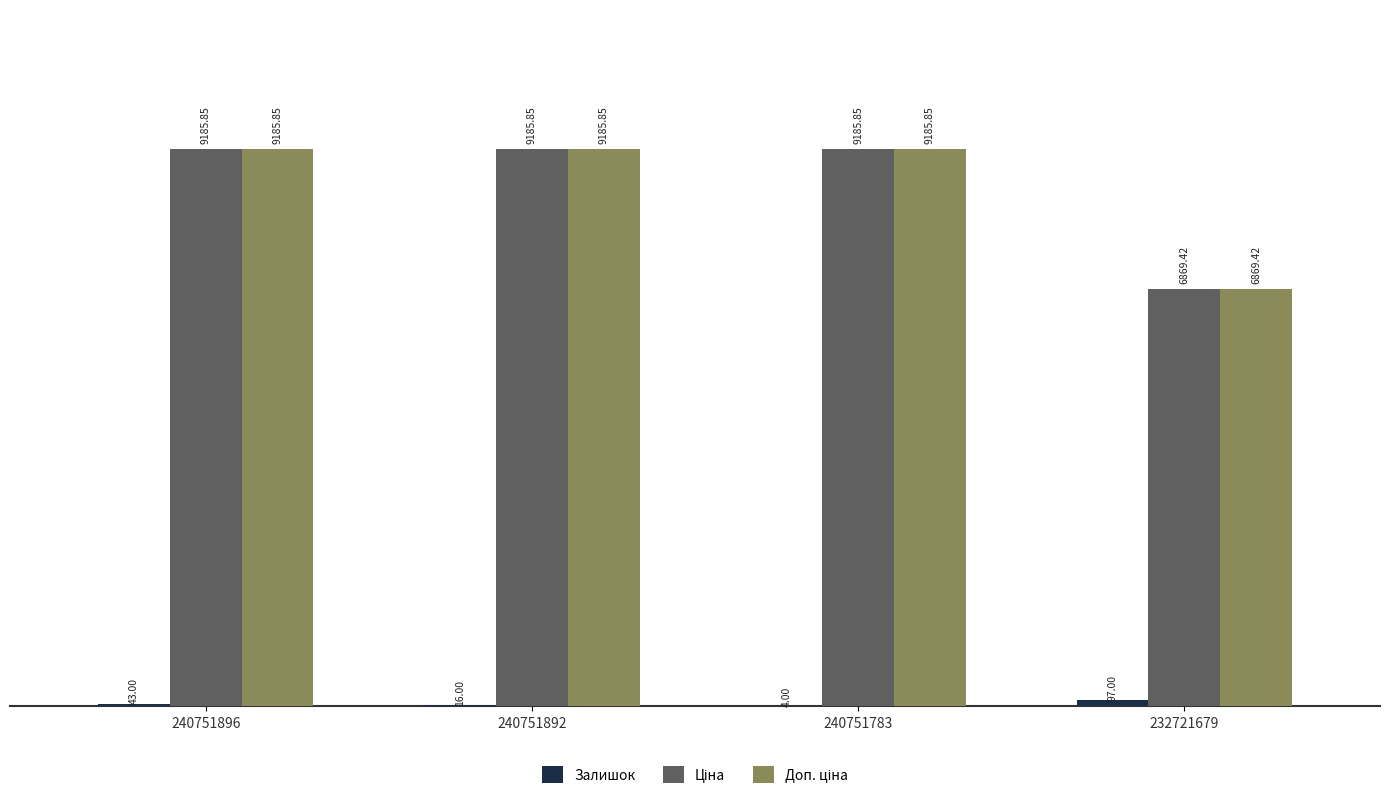

At which category is the sum across all series the highest?

240751896